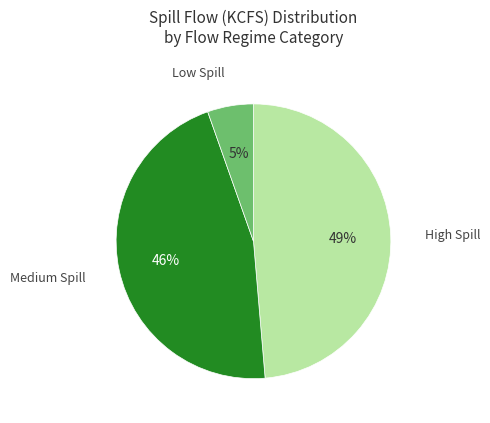

How many slices are in this pie chart?

3